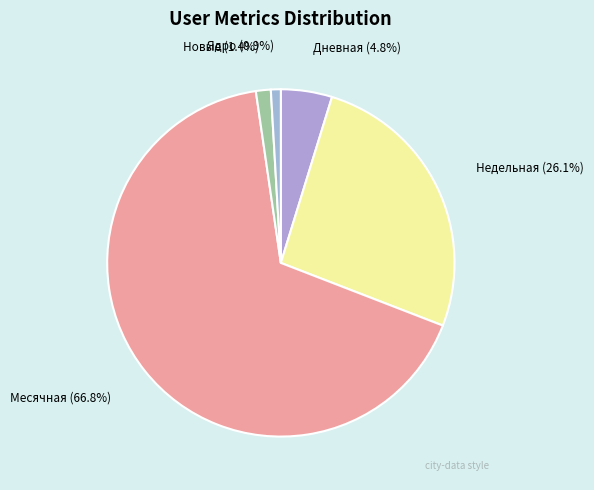

To the nearest percent, what is the difference between the largest and smallest slice percentages?

66%